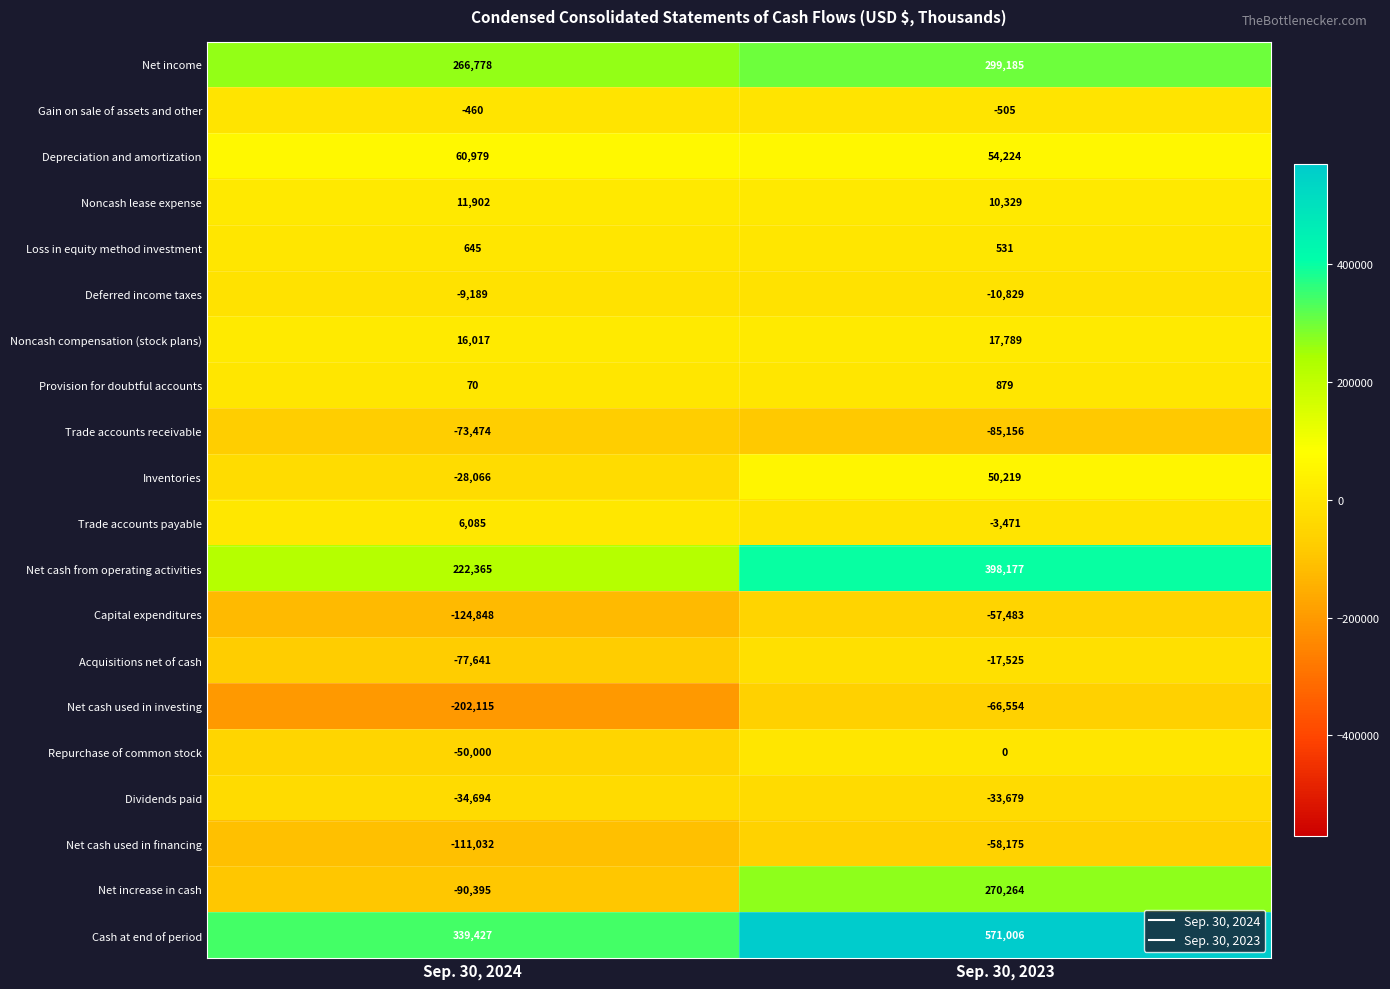

At Sep. 30, 2024, list the series in order from largest to smallest.

Cash at end of period, Net income, Net cash from operating activities, Depreciation and amortization, Noncash compensation (stock plans), Noncash lease expense, Trade accounts payable, Loss in equity method investment, Provision for doubtful accounts, Gain on sale of assets and other, Deferred income taxes, Inventories, Dividends paid, Repurchase of common stock, Trade accounts receivable, Acquisitions net of cash, Net increase in cash, Net cash used in financing, Capital expenditures, Net cash used in investing